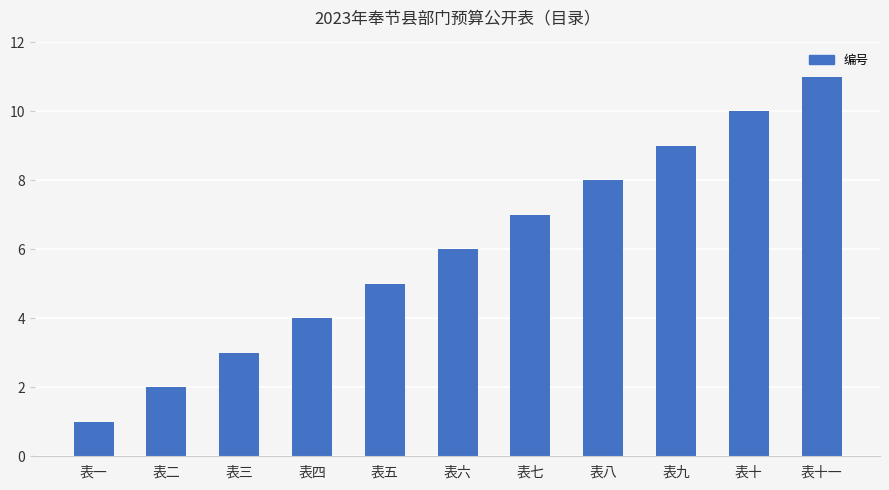

What is the sum of all values?

66